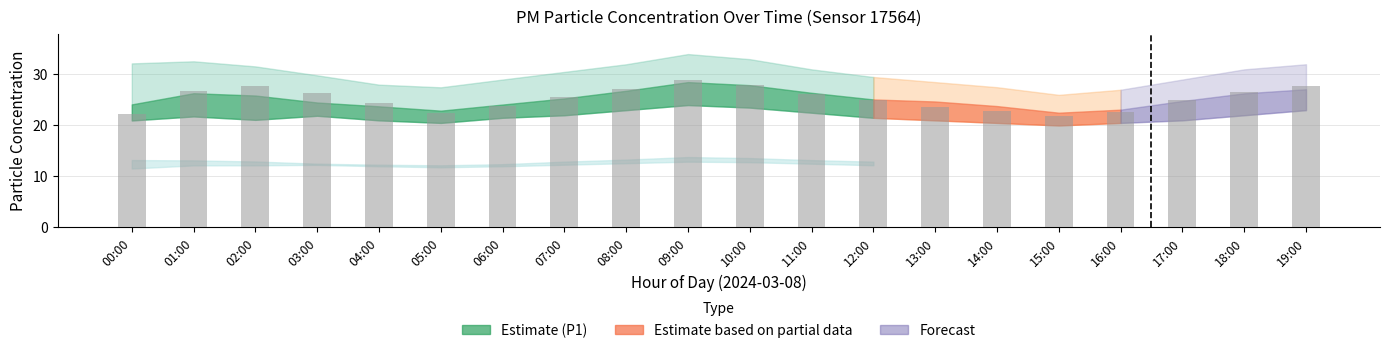

What is the change in value from 01:00 to 05:00?

-4.1